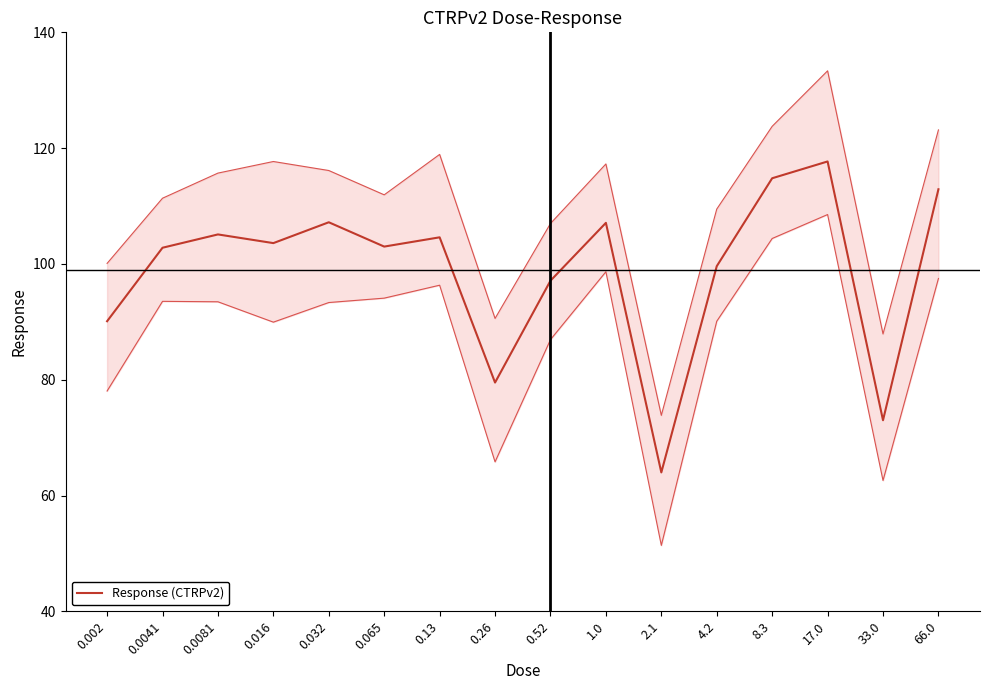

The chart shows a value of 146.3 at 0.032. True or false?

False